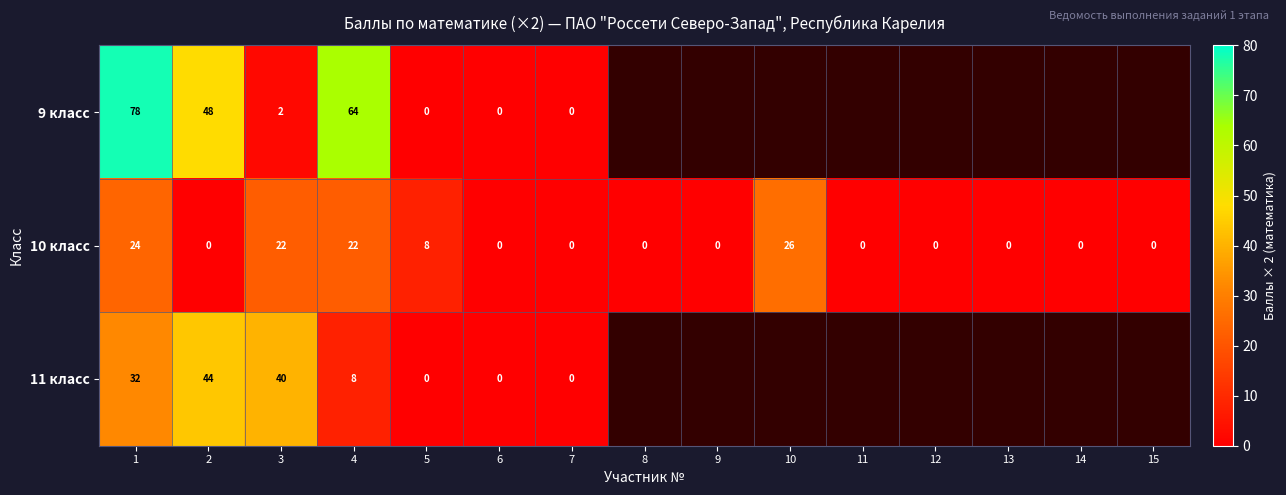

How many data points in 10 класс are above 0?

5